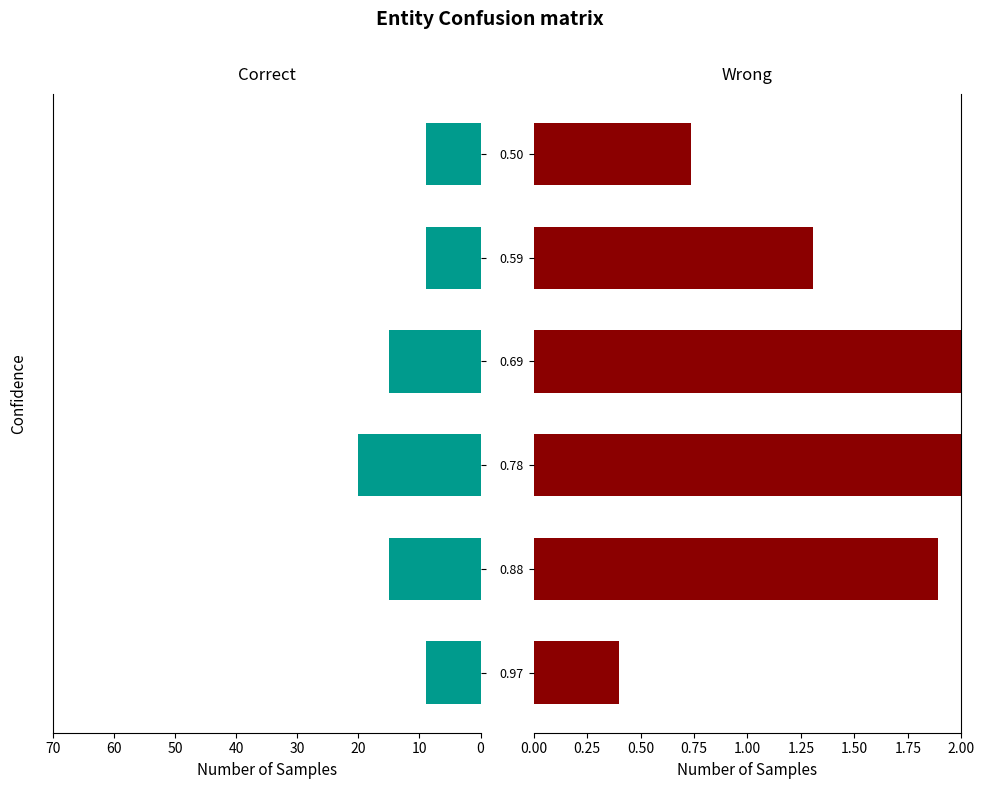

Reading left to right, list all the values displayed in this chart.

Pd: 9.0	15.0	20.0	15.0	9.0	9.0
P: 0.4	1.9	2.7	2.1	1.3	0.7